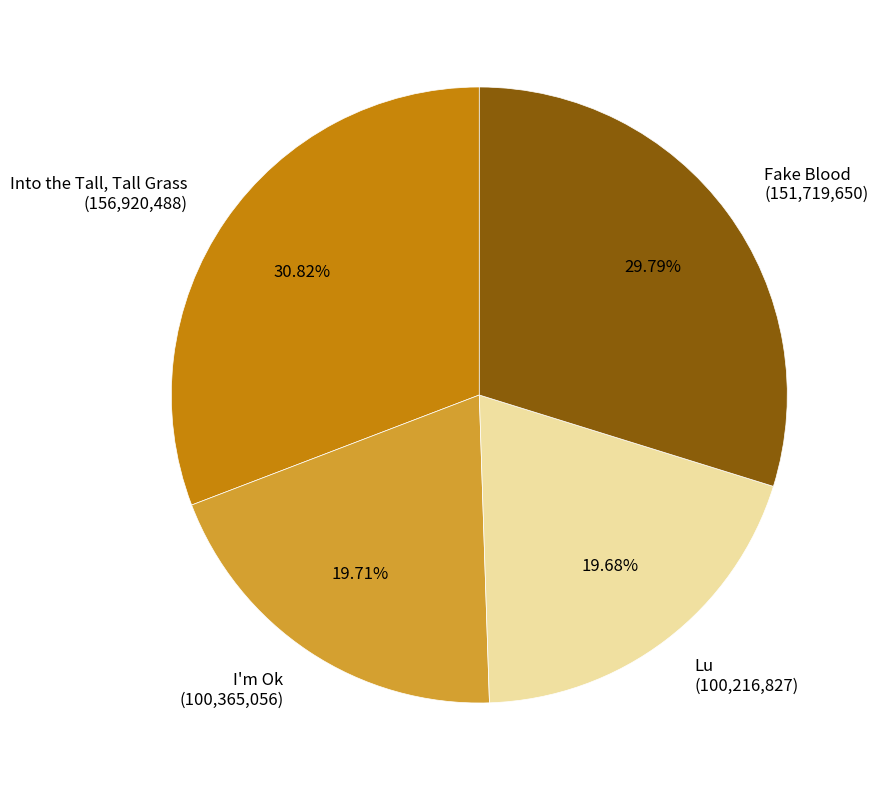

How many slices are in this pie chart?

4